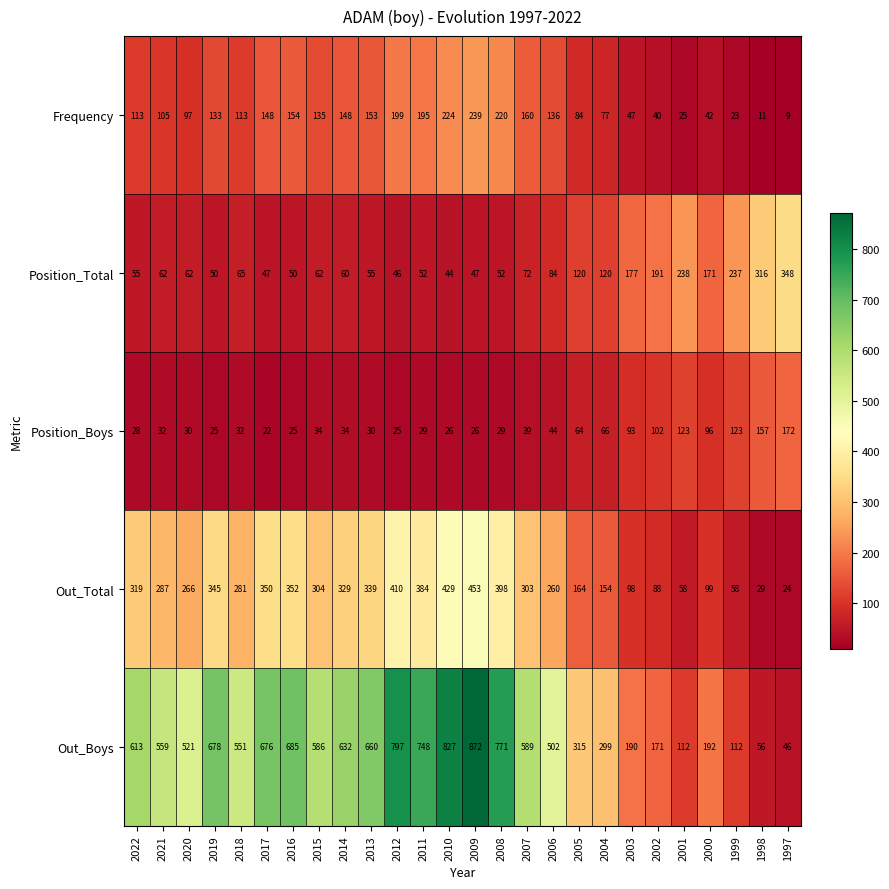

True or false: Frequency has a value of 66 at 2015.

False